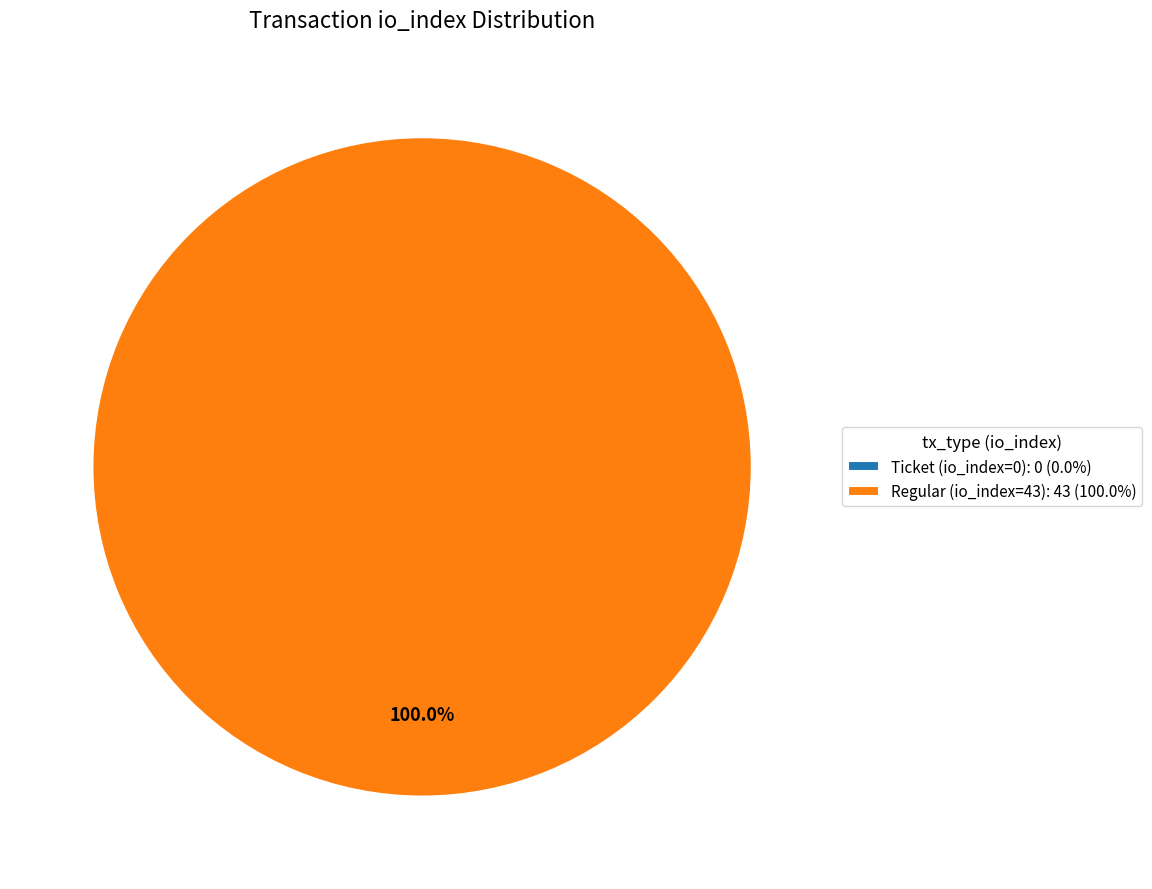

Rank the categories by value from lowest to highest.

Ticket (io_index=0), Regular (io_index=43)